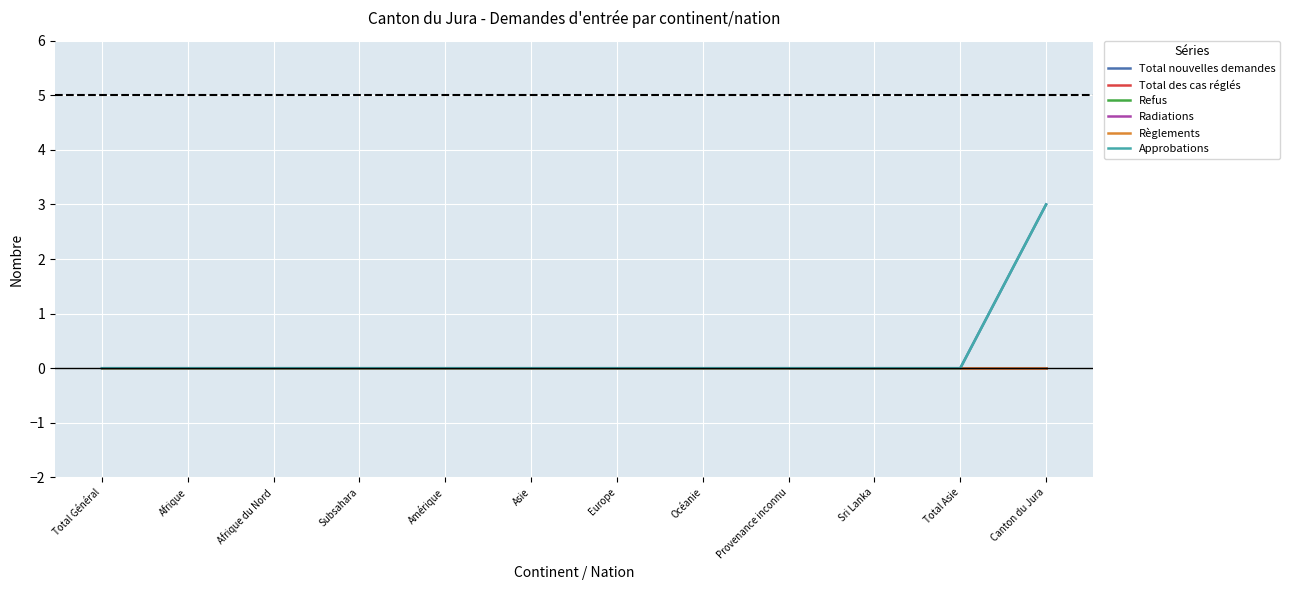

List the labels in order of Total des cas réglés value, largest first.

Total Général, Afrique, Afrique du Nord, Subsahara, Amérique, Asie, Europe, Océanie, Provenance inconnu, Sri Lanka, Total Asie, Canton du Jura